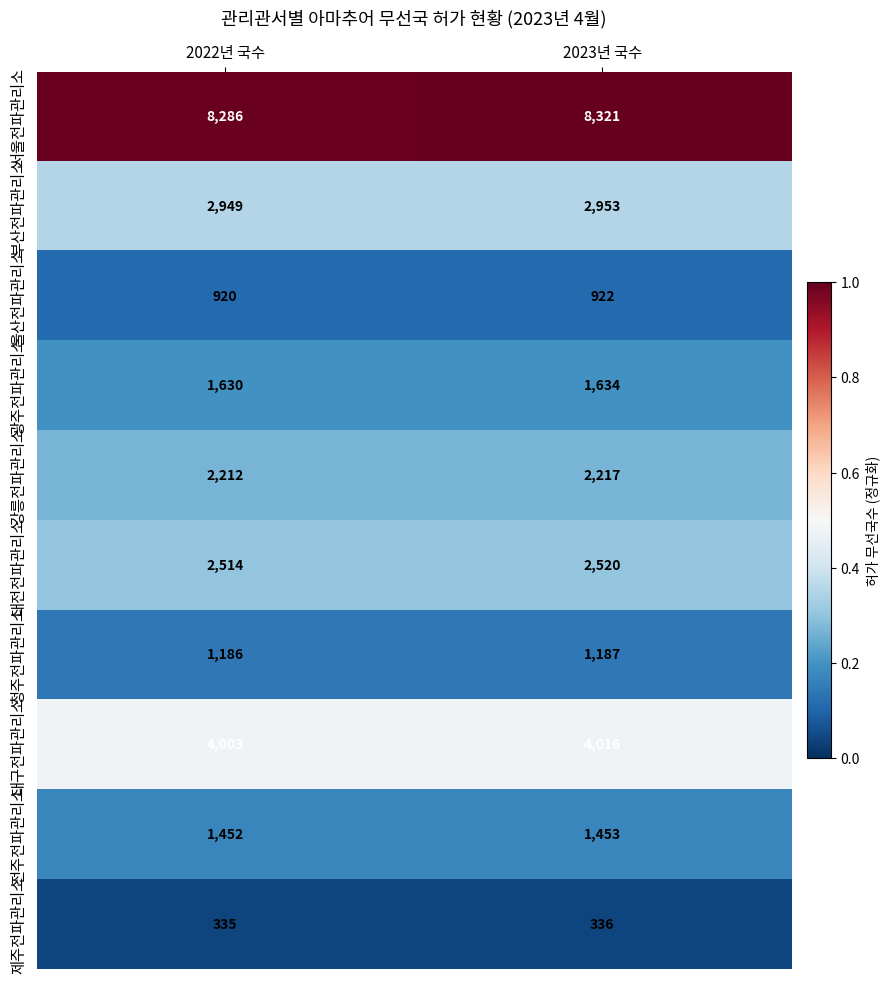

Where is 서울전파관리소 nearest to the value 8303?

2022년 국수